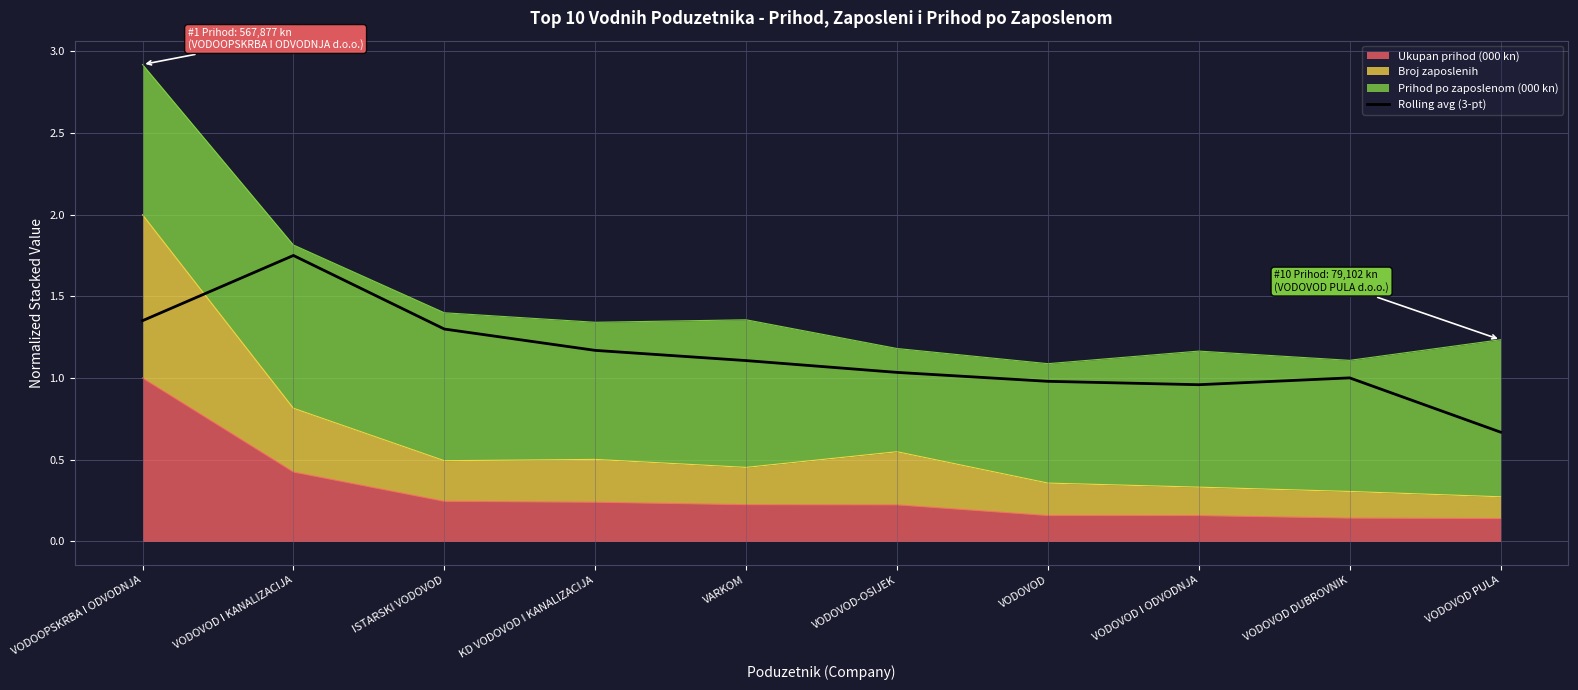

True or false: there are more than 2 points higher than both neighbors.

False